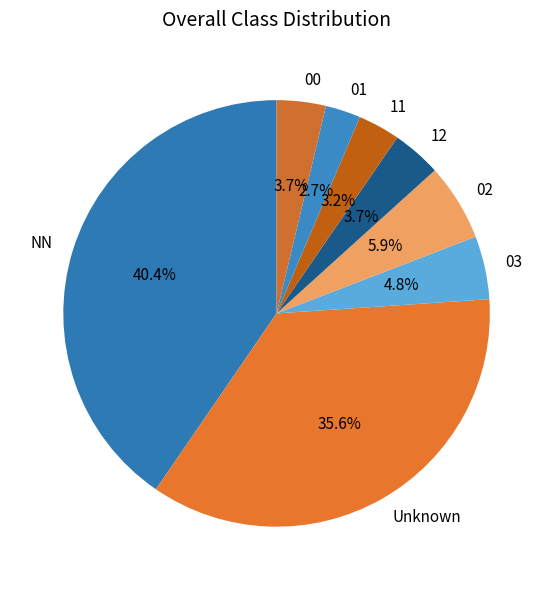

To the nearest percent, what is the average slice percentage?

12%